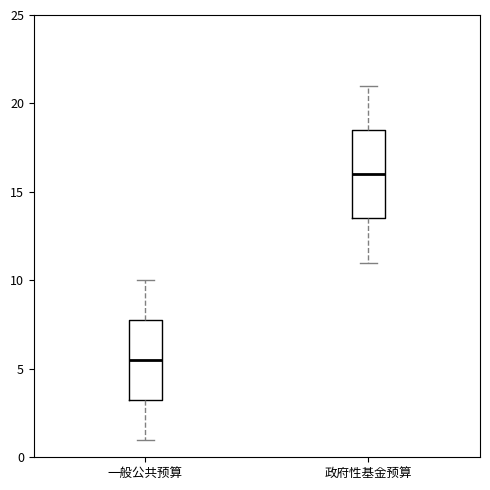

Reading left to right, read every box against the y-axis: the position of its median line, the range the box covers, and the ends of its whiskers. The values are not printed on the chart, so give them approximately, as read against the axis.

一般公共预算: median 5.5, box 3.5 to 8.0, whiskers 1.0 to 10.0
政府性基金预算: median 16.0, box 13.5 to 18.5, whiskers 11.0 to 21.0